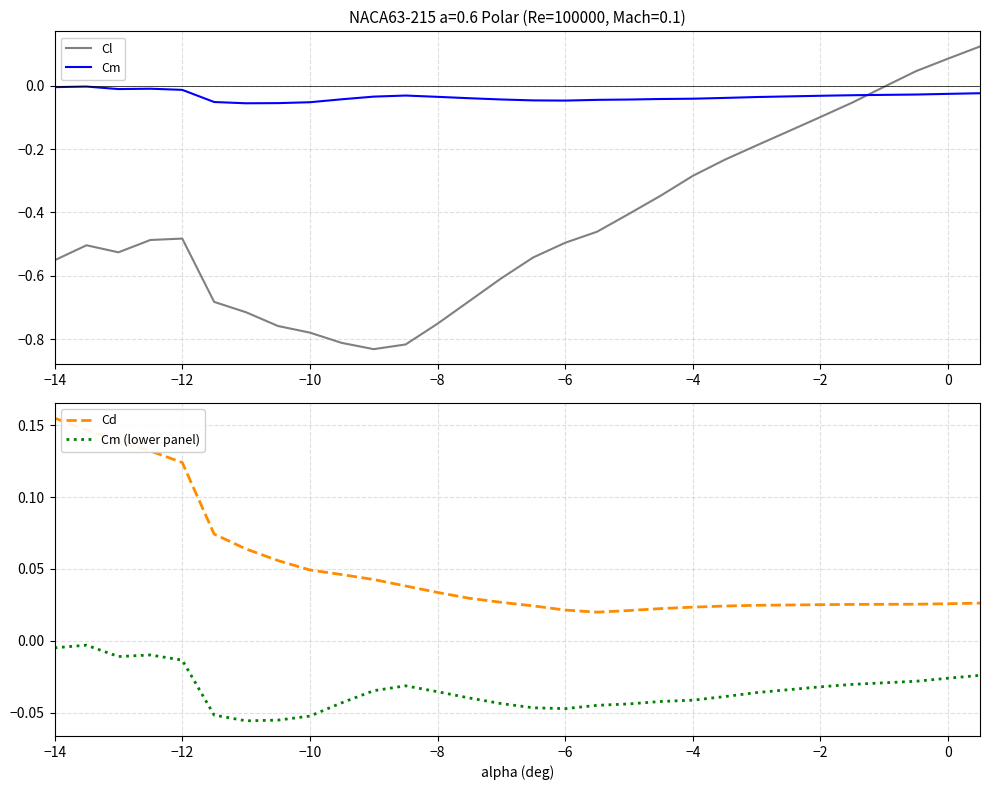

What is the sum of all Cm values?

-1.0